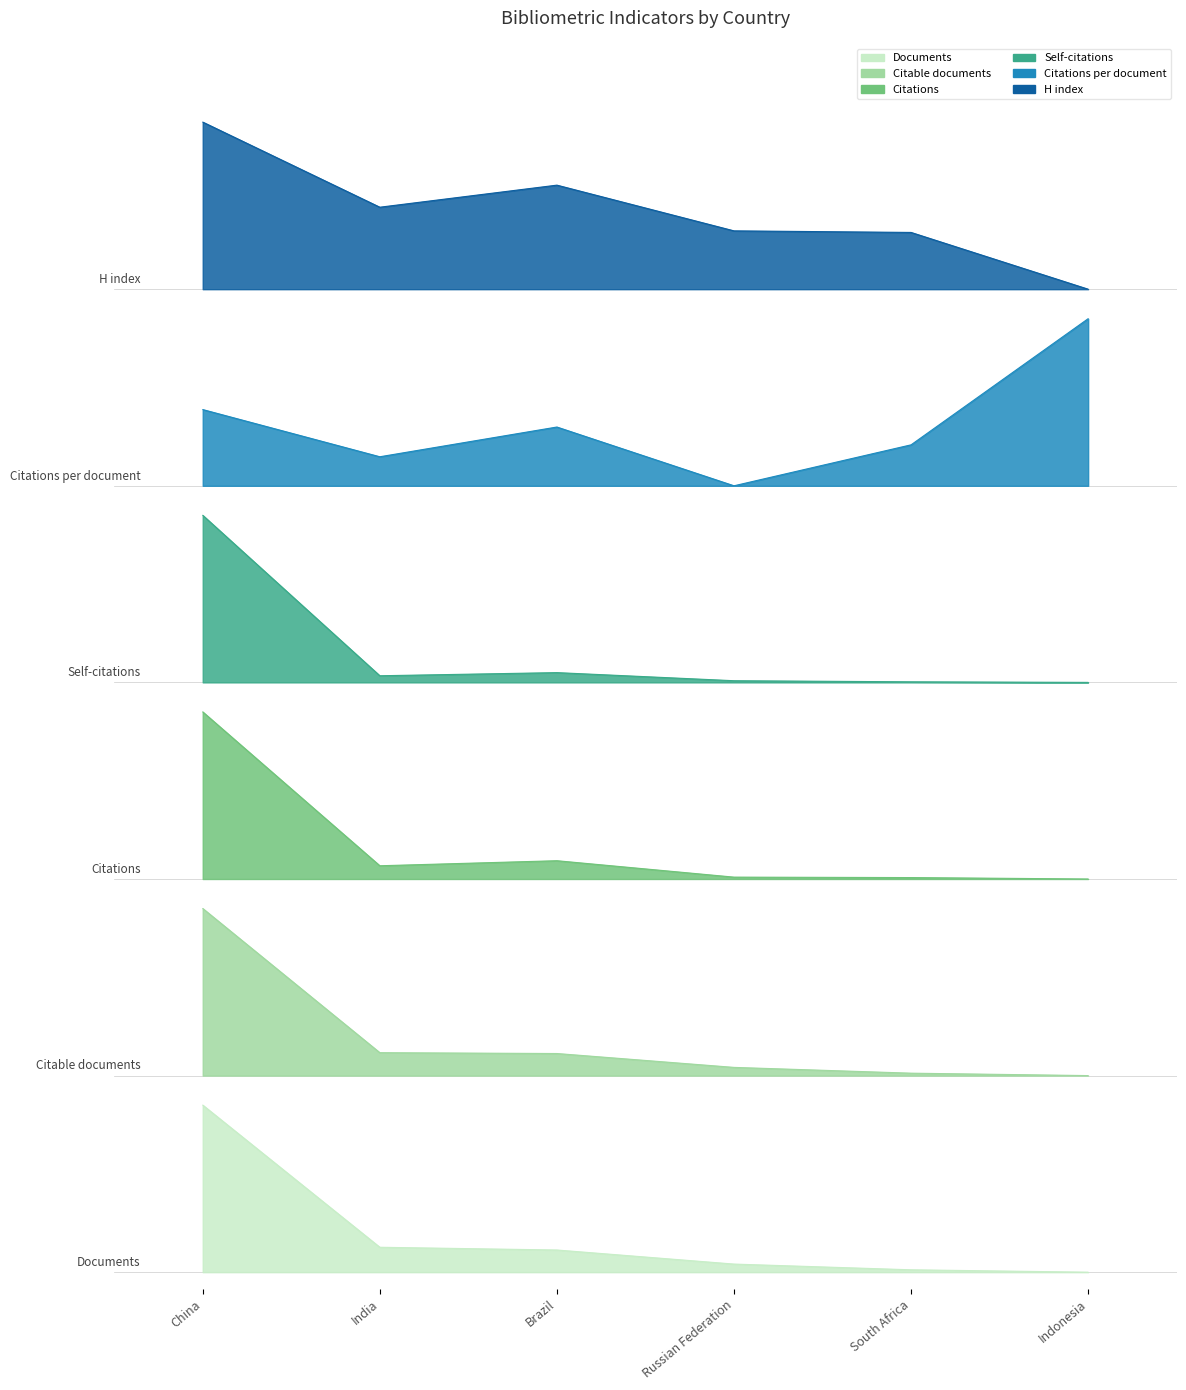

Does the chart display data point markers on the line(s)?

No